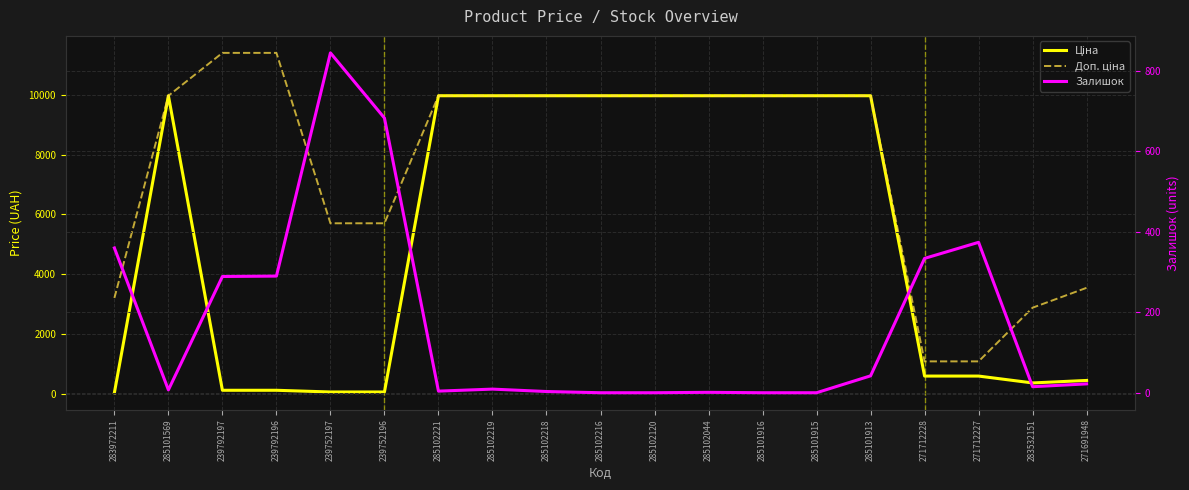

What is the difference between the Доп. ціна values at 285102216 and 239792196?

1435.0